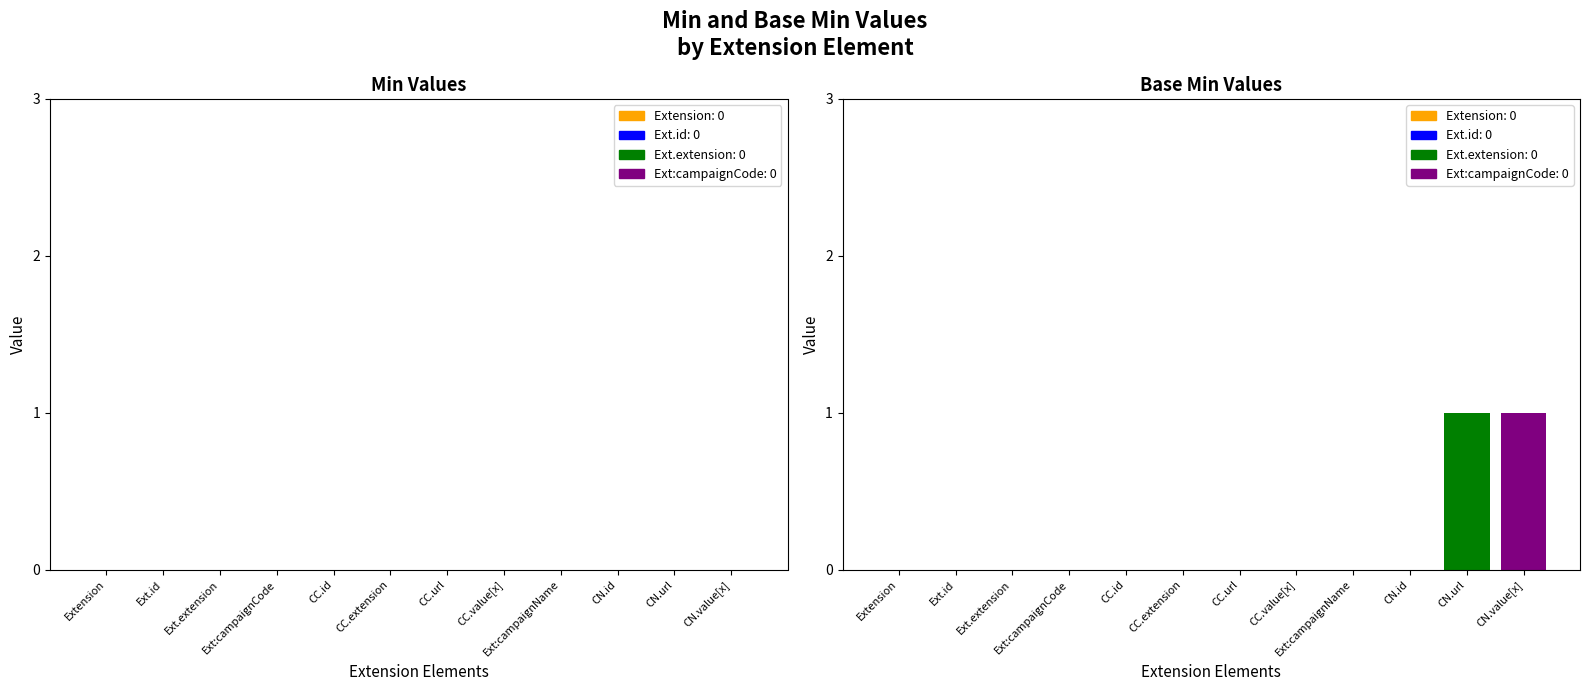

Reading left to right, what are all the values shown in this chart?

Min: Extension=0	Extension.id=0	Extension.extension=0	Extension.extension:campaignCode=0	Extension.extension:campaignCode.id=0	Extension.extension:campaignCode.extension=0	Extension.extension:campaignCode.url=0	Extension.extension:campaignCode.value[x]=0	Extension.extension:campaignName=0	Extension.extension:campaignName.id=0	Extension.extension:campaignName.url=0	Extension.extension:campaignName.value[x]=0
Base Min: Extension=0	Extension.id=0	Extension.extension=0	Extension.extension:campaignCode=0	Extension.extension:campaignCode.id=0	Extension.extension:campaignCode.extension=0	Extension.extension:campaignCode.url=0	Extension.extension:campaignCode.value[x]=0	Extension.extension:campaignName=0	Extension.extension:campaignName.id=0	Extension.extension:campaignName.url=1	Extension.extension:campaignName.value[x]=1